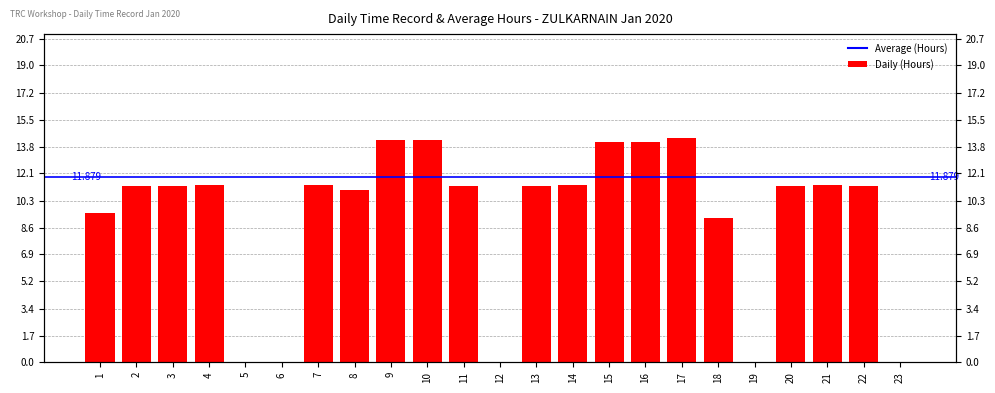

Between 6 and 15, which is larger?

15